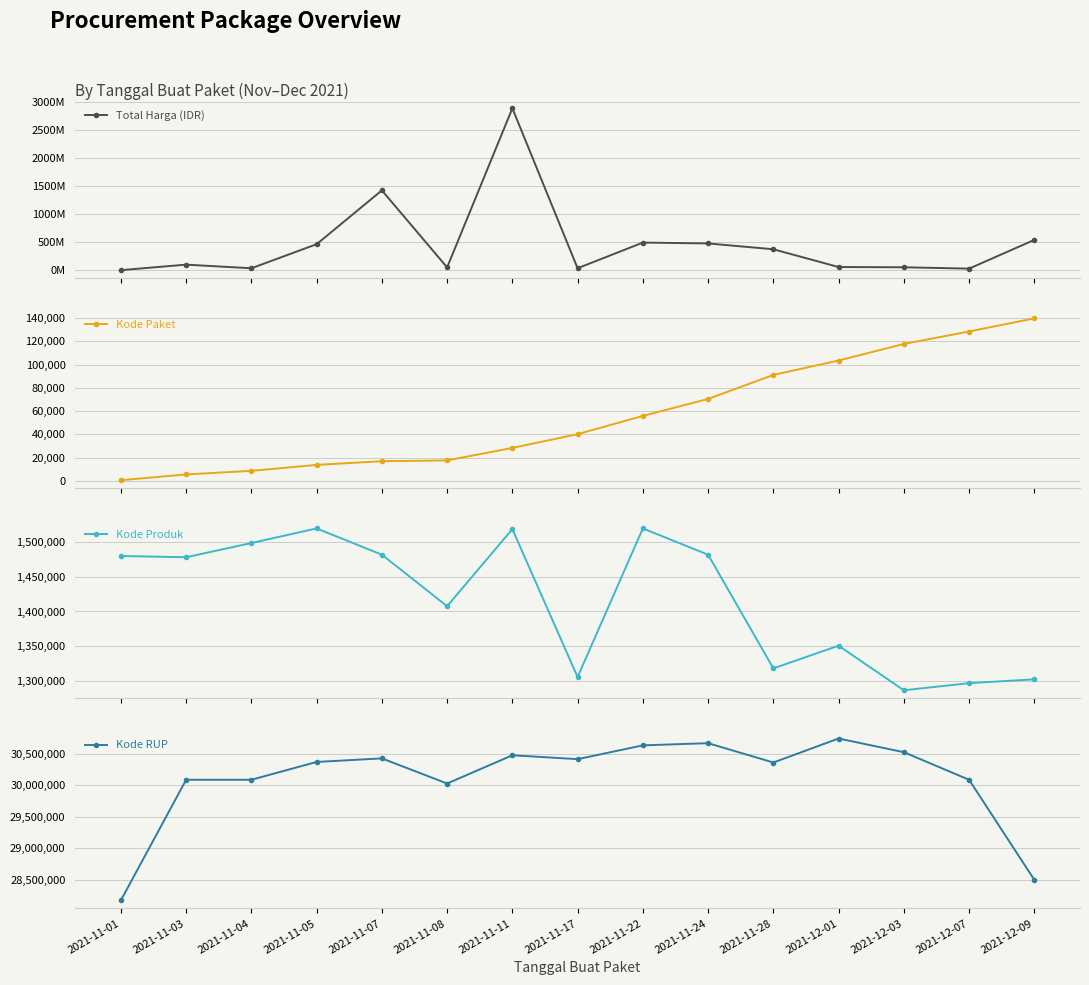

How many values in the Total Harga (IDR) series exceed 98772570?

7